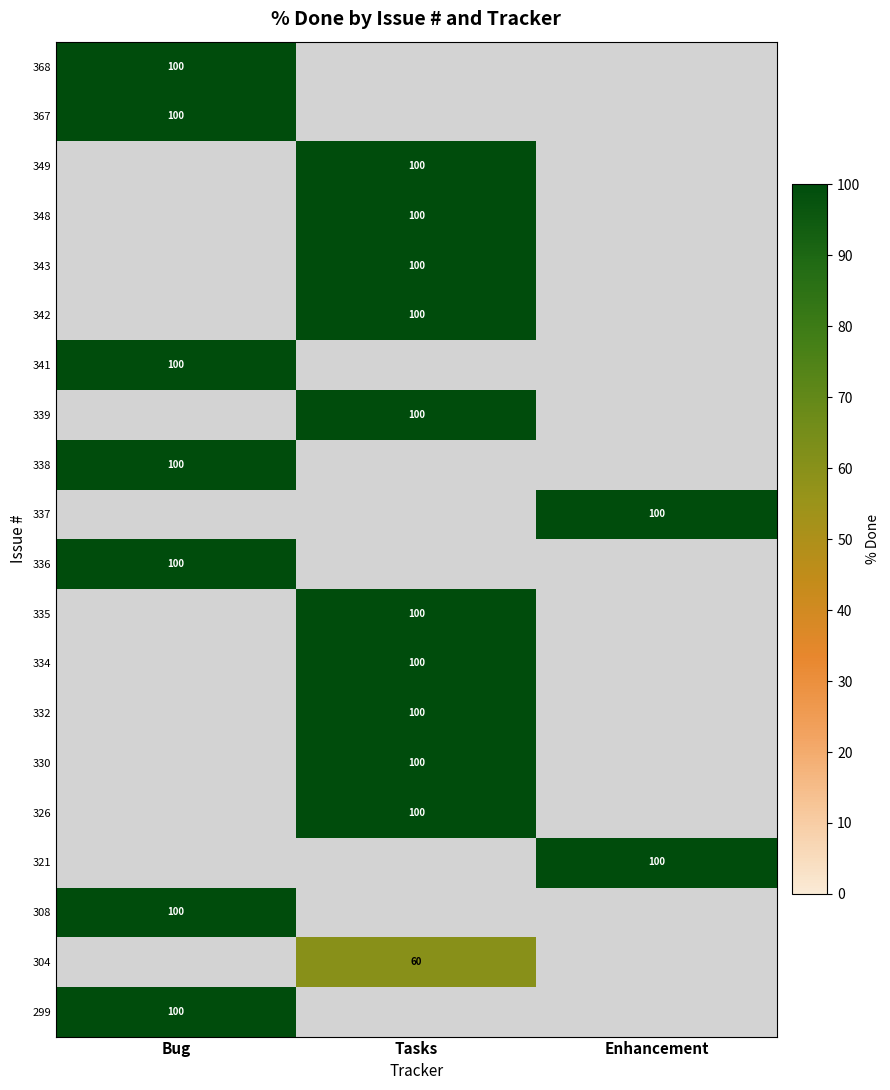

The value of 339 at Tasks is 100. True or false?

True